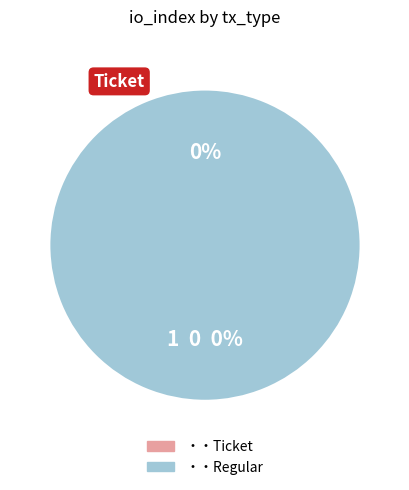

How many slices are in this pie chart?

2